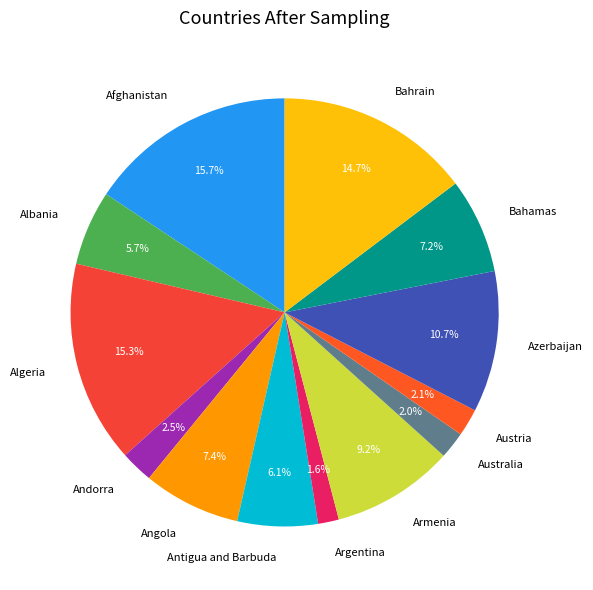

What is the ratio of the value at Andorra to the value at Afghanistan?

0.2